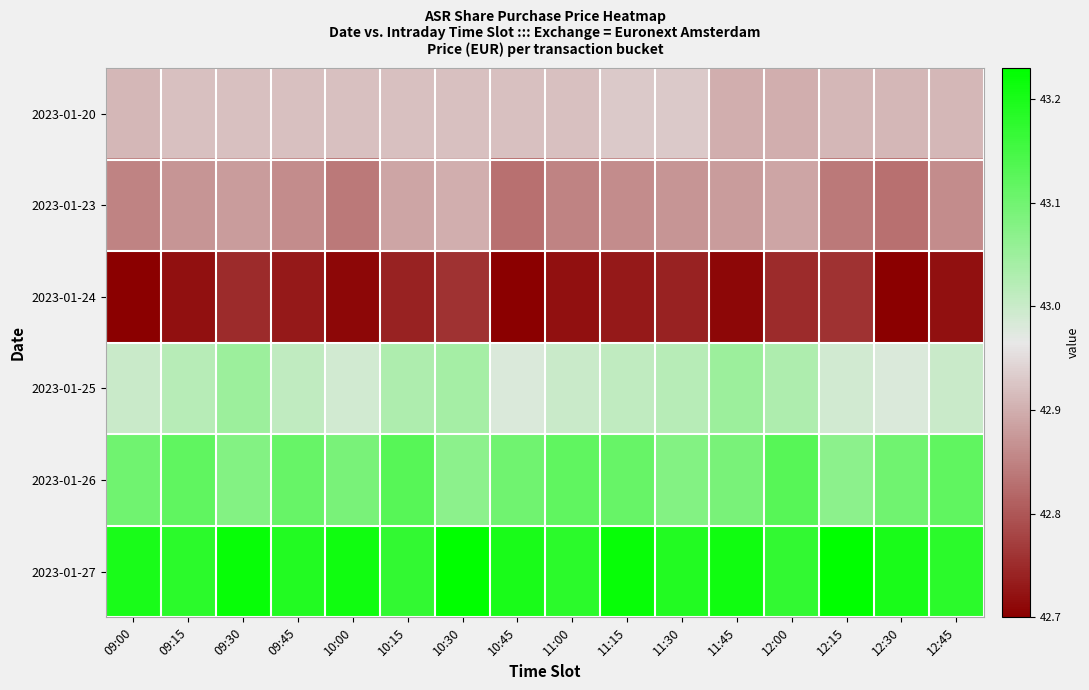

Reading left to right, transcribe all the data shown in this chart.

2023-01-20: 09:00=42.9	09:15=42.9	09:30=42.9	09:45=42.9	10:00=42.9	10:15=42.9	10:30=42.9	10:45=42.9	11:00=42.9	11:15=42.9	11:30=42.9	11:45=42.9	12:00=42.9	12:15=42.9	12:30=42.9	12:45=42.9
2023-01-23: 09:00=42.9	09:15=42.9	09:30=42.9	09:45=42.9	10:00=42.8	10:15=42.9	10:30=42.9	10:45=42.8	11:00=42.9	11:15=42.9	11:30=42.9	11:45=42.9	12:00=42.9	12:15=42.8	12:30=42.8	12:45=42.9
2023-01-24: 09:00=42.7	09:15=42.7	09:30=42.8	09:45=42.7	10:00=42.7	10:15=42.7	10:30=42.8	10:45=42.7	11:00=42.7	11:15=42.7	11:30=42.7	11:45=42.7	12:00=42.8	12:15=42.8	12:30=42.7	12:45=42.7
2023-01-25: 09:00=43.0	09:15=43.0	09:30=43.0	09:45=43.0	10:00=43.0	10:15=43.0	10:30=43.0	10:45=43.0	11:00=43.0	11:15=43.0	11:30=43.0	11:45=43.0	12:00=43.0	12:15=43.0	12:30=43.0	12:45=43.0
2023-01-26: 09:00=43.1	09:15=43.1	09:30=43.1	09:45=43.1	10:00=43.1	10:15=43.1	10:30=43.1	10:45=43.1	11:00=43.1	11:15=43.1	11:30=43.1	11:45=43.1	12:00=43.1	12:15=43.1	12:30=43.1	12:45=43.1
2023-01-27: 09:00=43.2	09:15=43.2	09:30=43.2	09:45=43.2	10:00=43.2	10:15=43.2	10:30=43.2	10:45=43.2	11:00=43.2	11:15=43.2	11:30=43.2	11:45=43.2	12:00=43.2	12:15=43.2	12:30=43.2	12:45=43.2